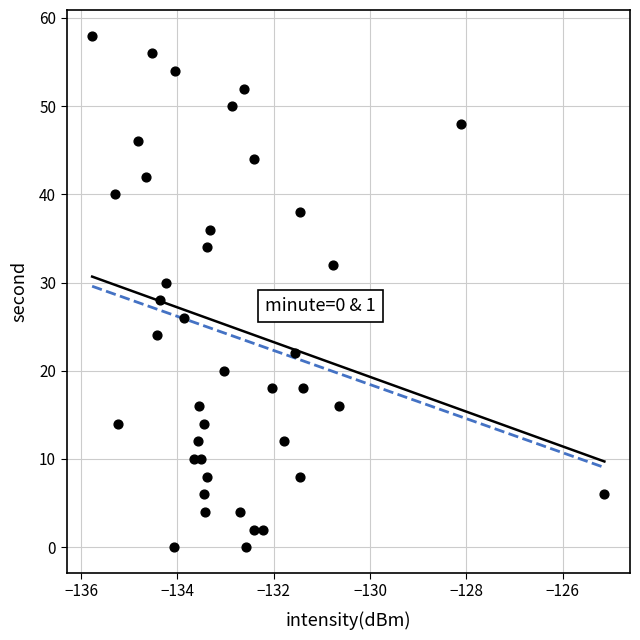

What is the range of Y values (max minus min)?

58